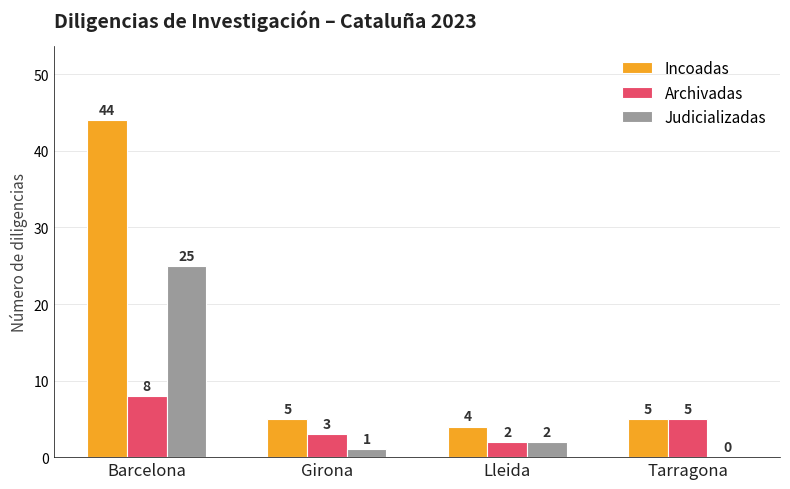

What is the total value across all series at Tarragona?

10